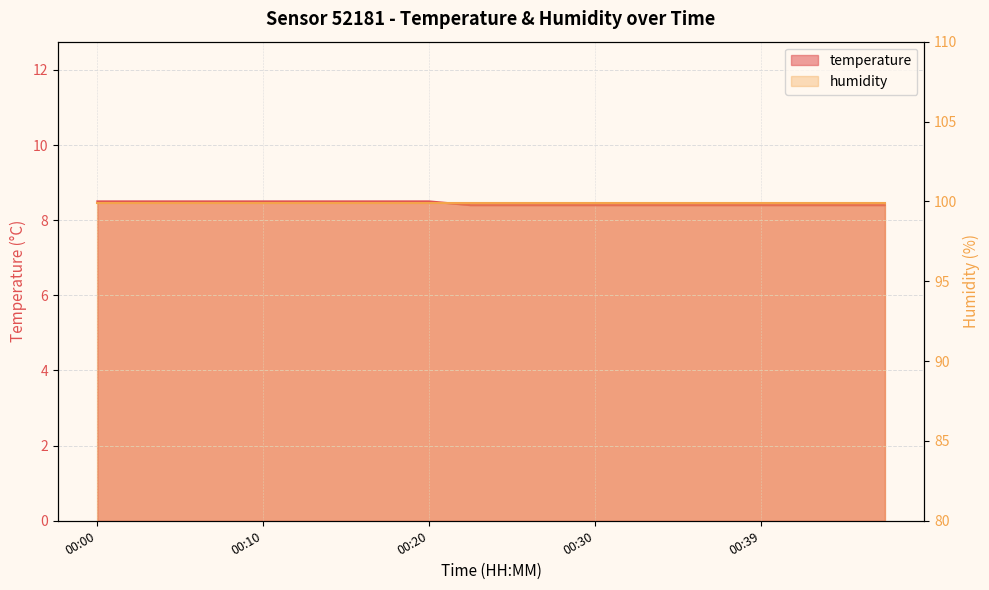

At which category does the chart reach its minimum across all series?

00:22